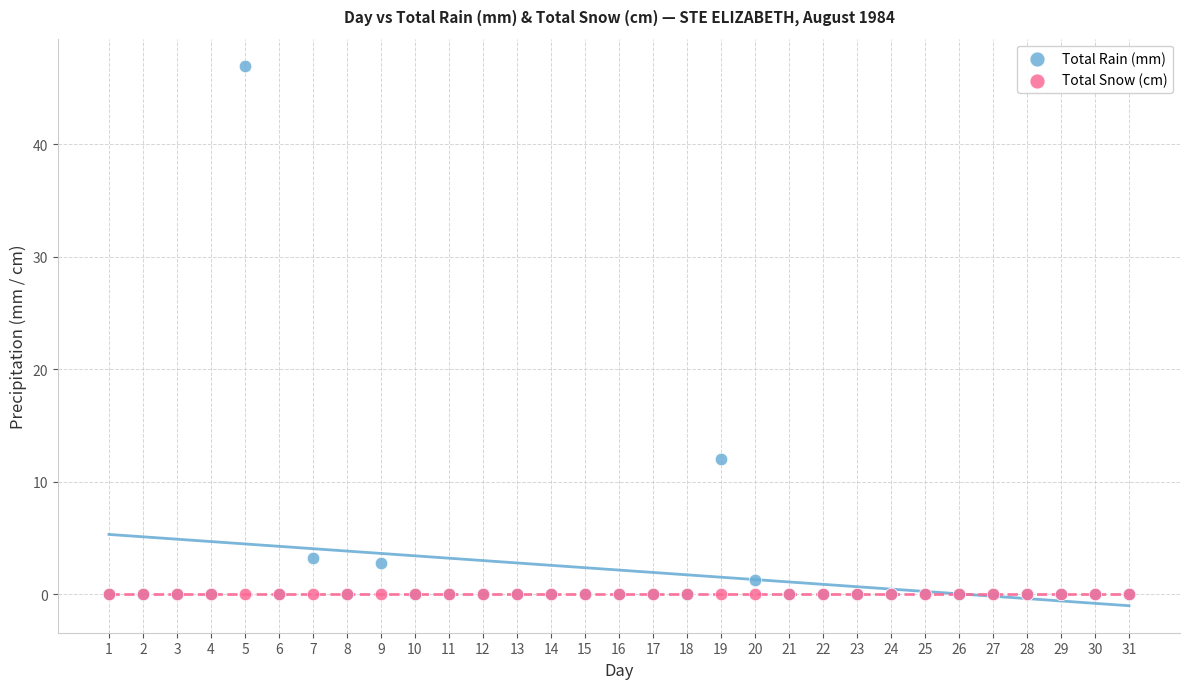

Across all series, what Y value is closest to 23?

12.0